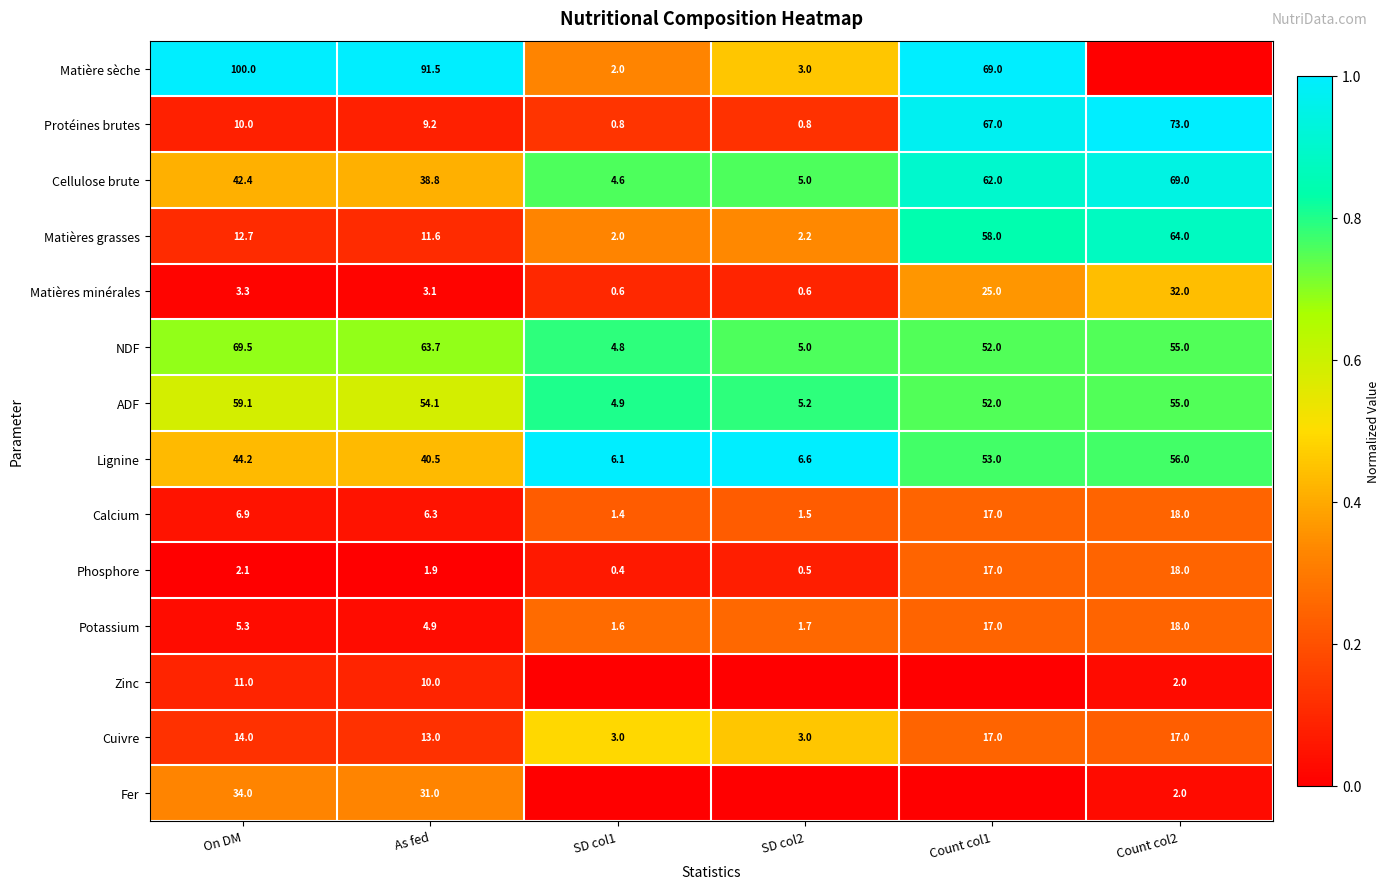

Which category has the lowest value in the ADF series?

SD col1